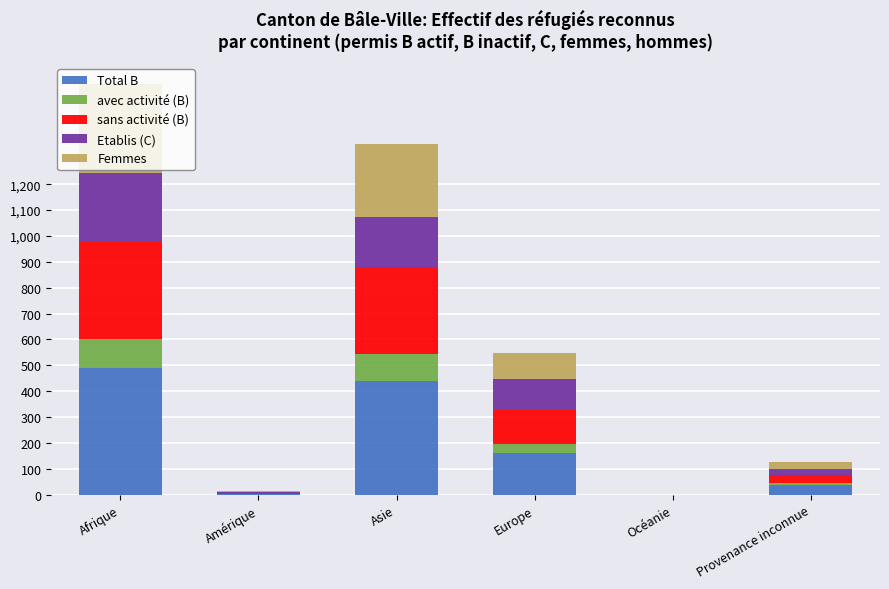

Read the Total B value at Afrique, to the nearest 5.

490